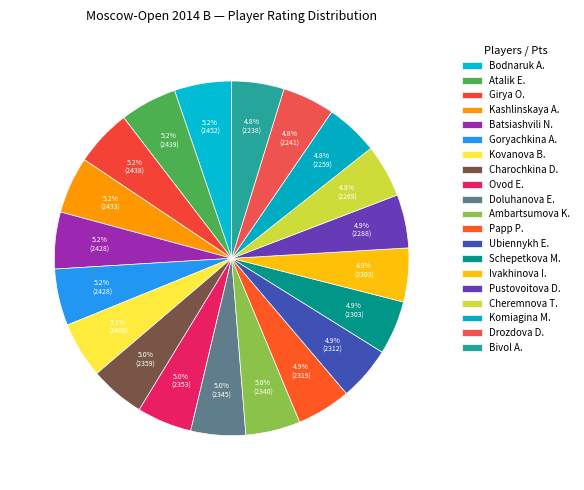

Count the number of slices in the pie.

20